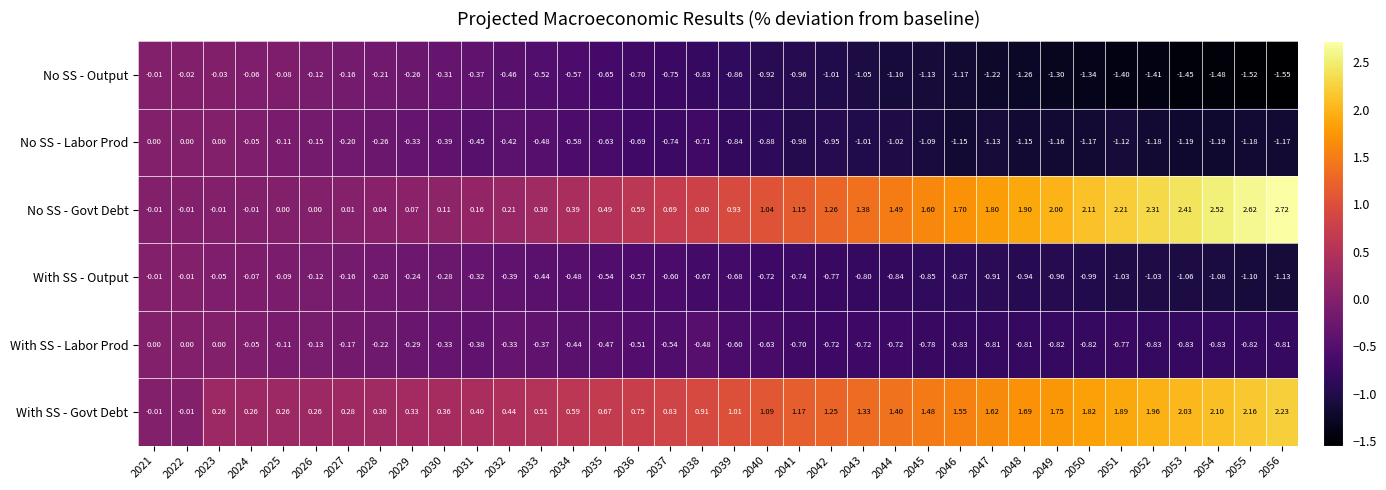

Which series has the widest spread of values?

No SS - Govt Debt